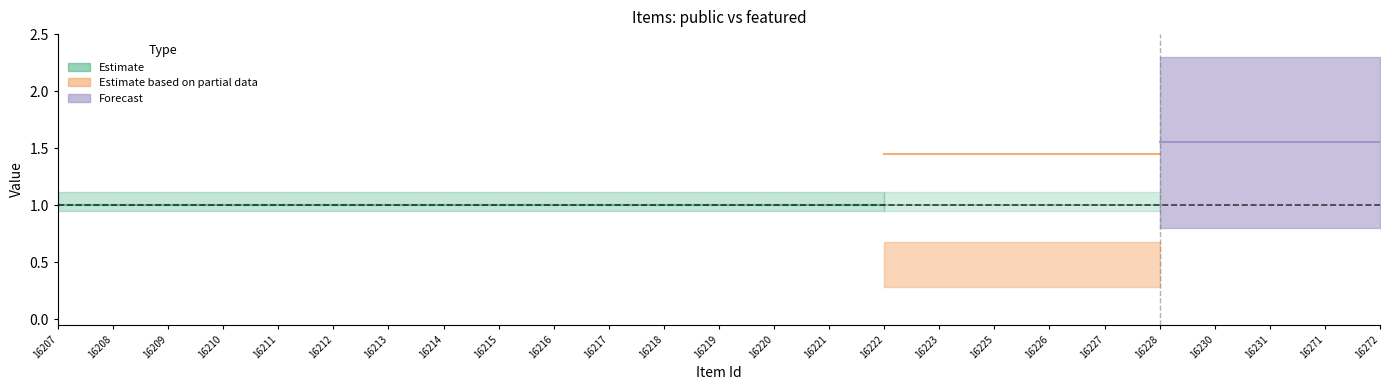

What is the sum of all public values?

25